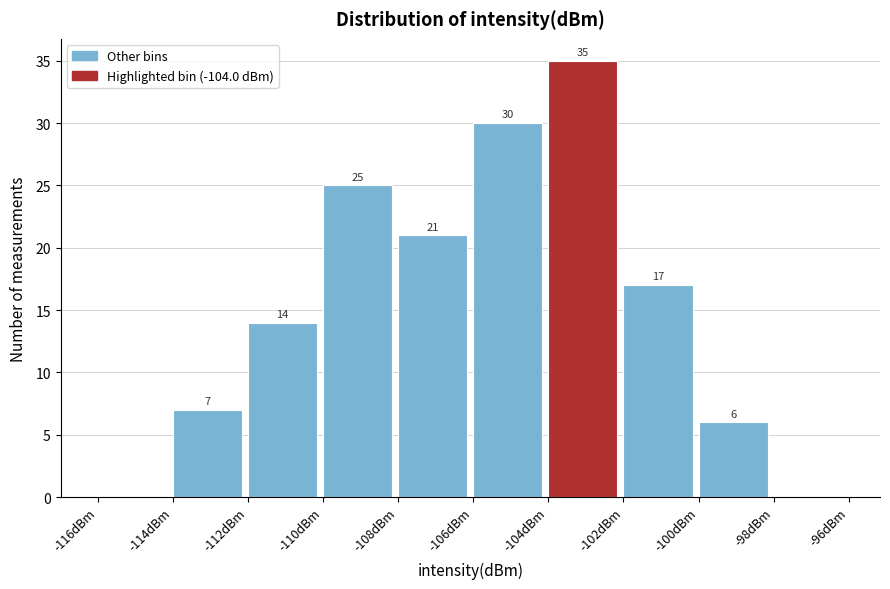

Which range on the x-axis has the tallest bar?

-104 to -102